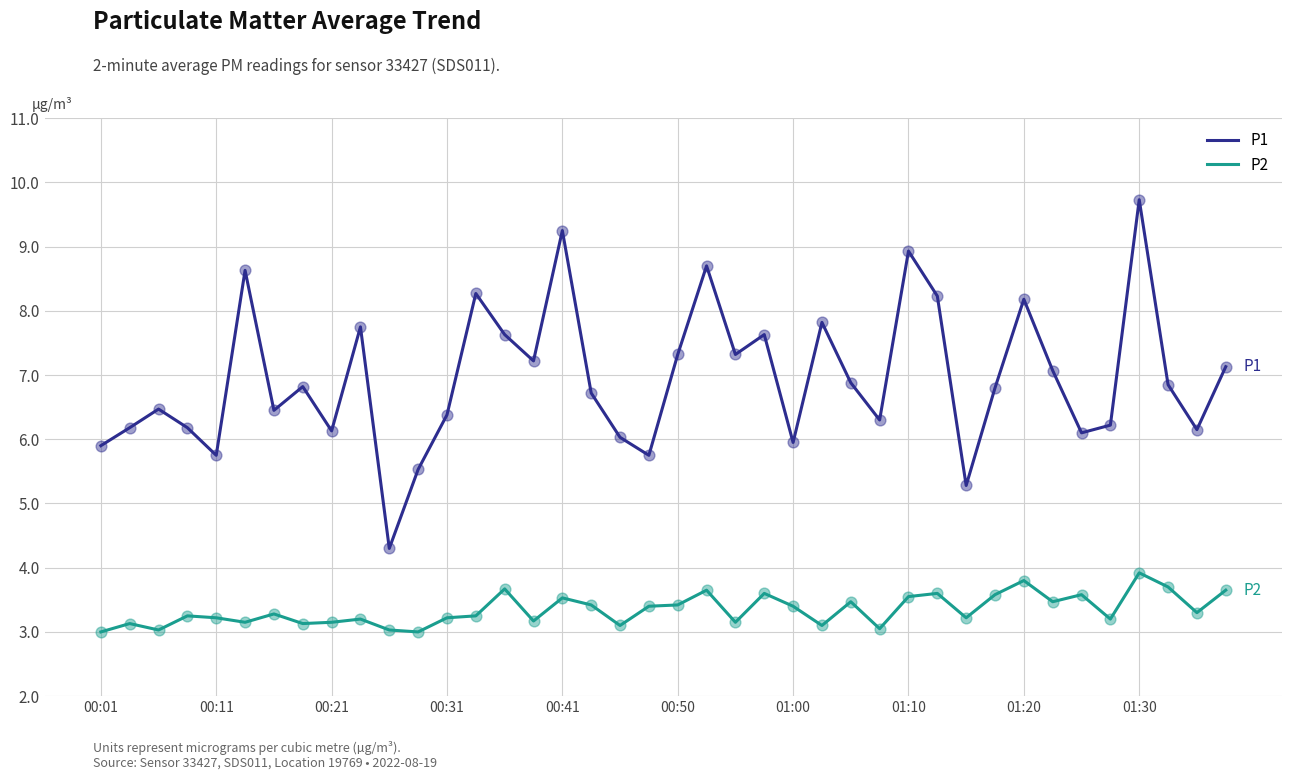

At how many categories does at least one series exceed 7?

17